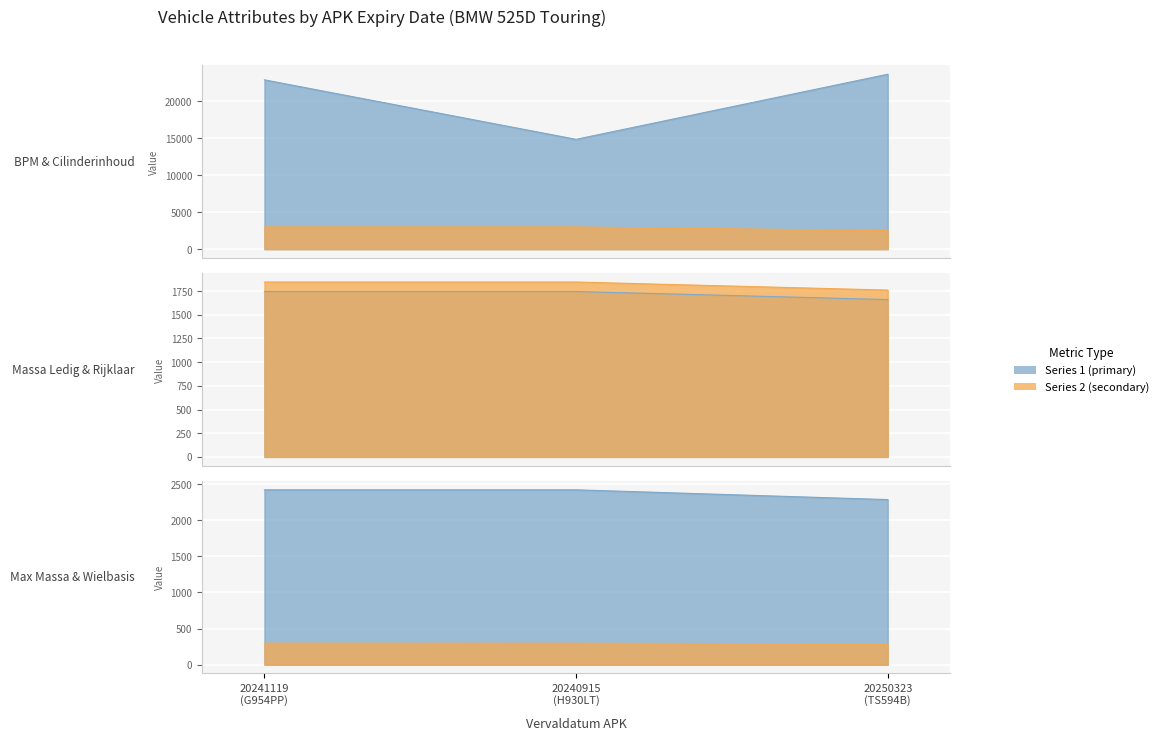

Reading left to right, transcribe all the data shown in this chart.

bruto_bpm: 22862	14830	23620
cilinderinhoud: 2993	2993	2497
massa_ledig_voertuig: 2420	2420	2285
toegestane_maximum_massa_voertuig: 1745	1745	1660
massa_rijklaar: 1845	1845	1760
wielbasis: 298	297	289